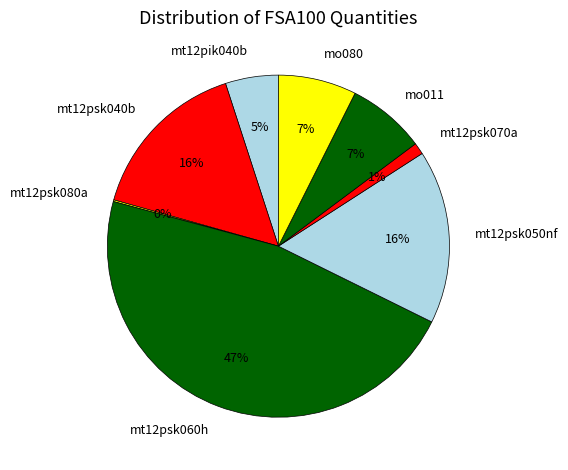

Which category has the biggest portion of the pie?

mt12psk060h